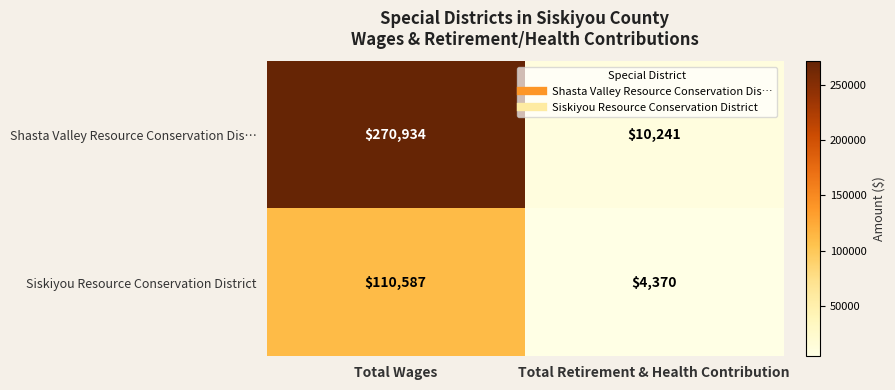

What is the difference between the highest and lowest values at Total Retirement & Health Contribution?

5871